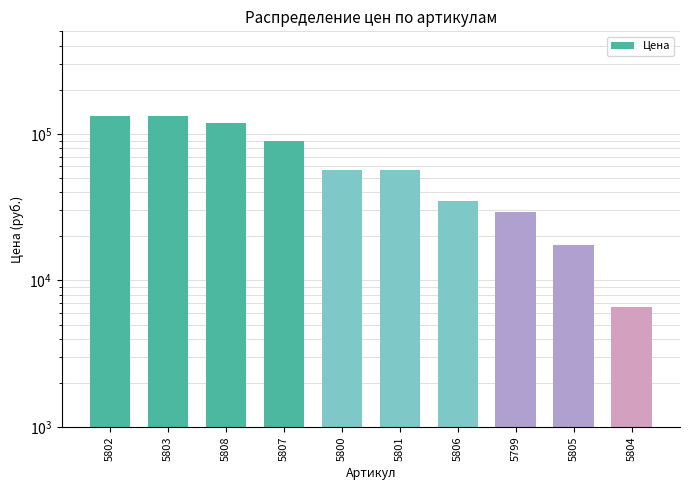

What is the value of the 2nd bar from the left?

132350